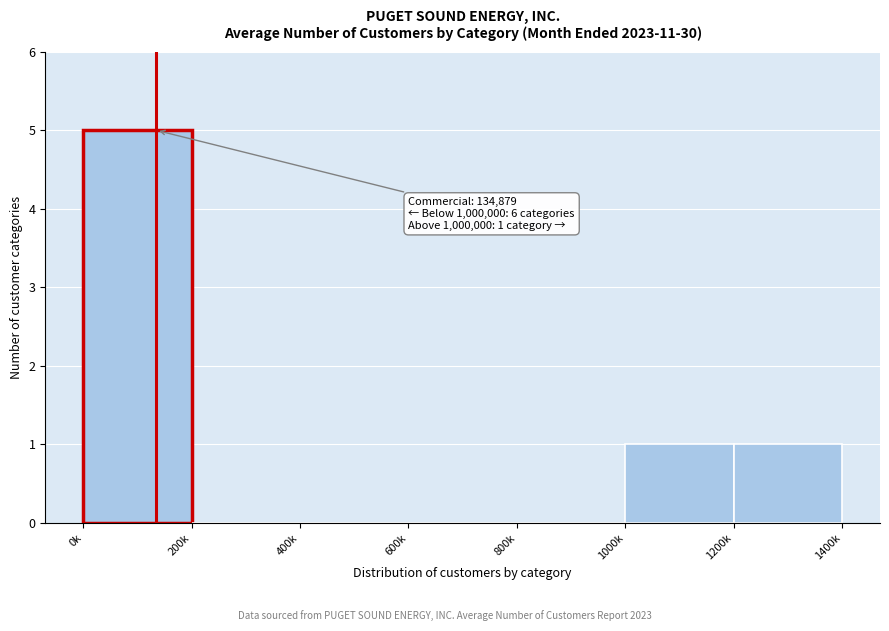

Reading left to right, transcribe all the data shown in this chart.

0k=5	200k=0	400k=0	600k=0	800k=0	1000k=1	1200k=1